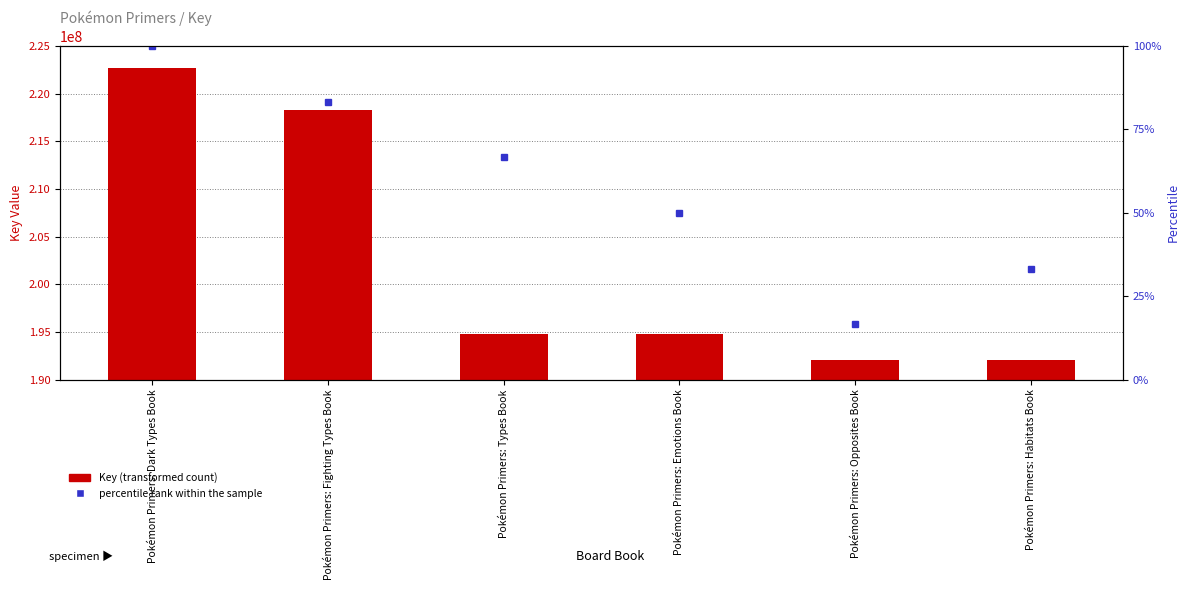

Count the number of categories in the chart.

6